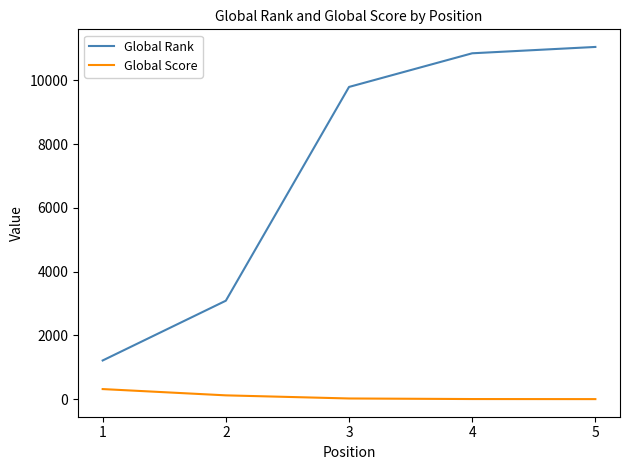

At how many categories does at least one series exceed 1934?

4